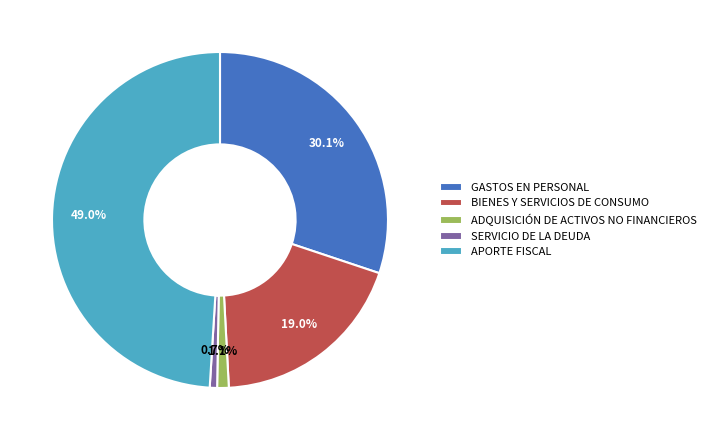

To the nearest percent, what is the difference between the largest and smallest slice percentages?

48%